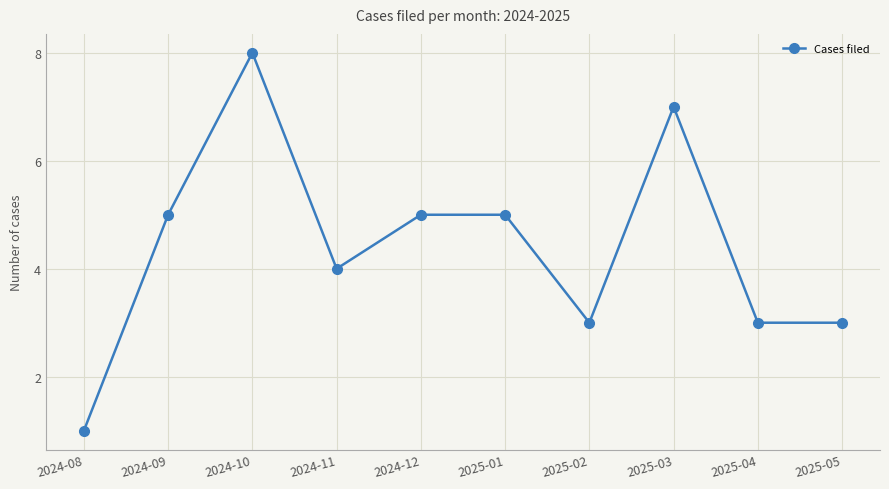

Reading left to right, transcribe all the data shown in this chart.

2024-08=1	2024-09=5	2024-10=8	2024-11=4	2024-12=5	2025-01=5	2025-02=3	2025-03=7	2025-04=3	2025-05=3